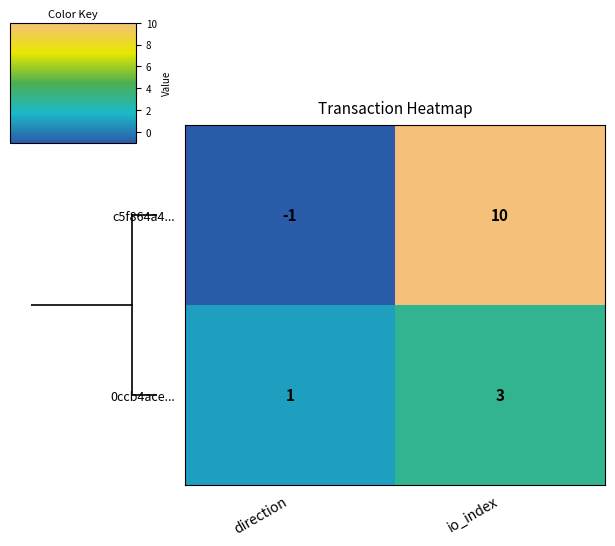

The value of 0ccb4ace... at io_index is 4. True or false?

False